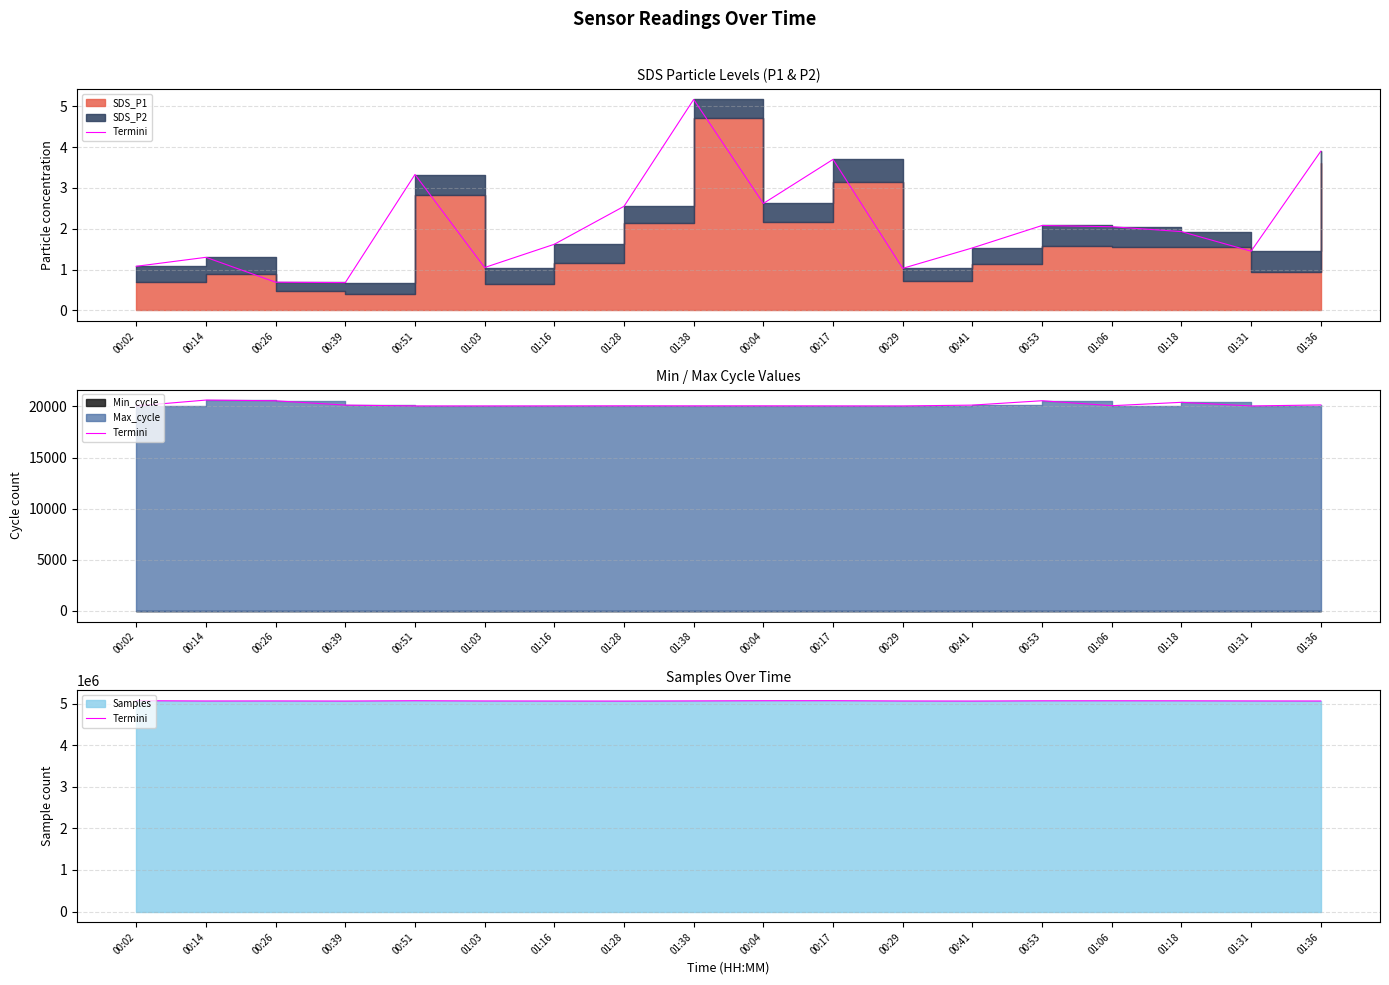

Which category has the lowest value across all series?

01:28